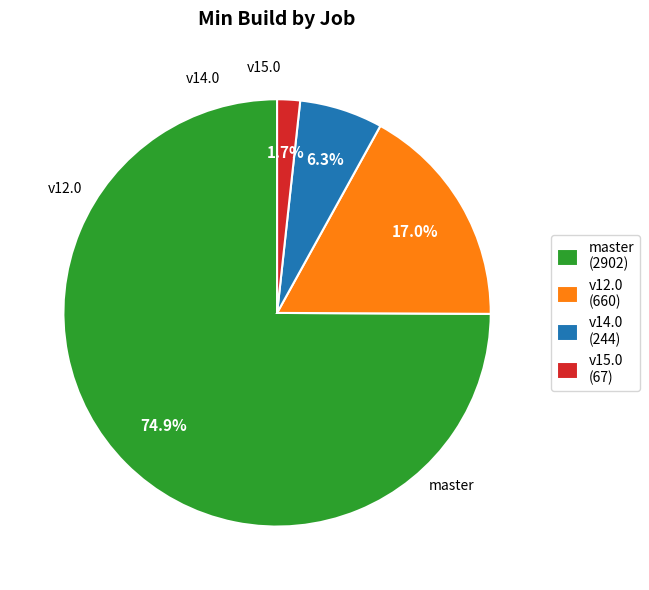

Rank the categories by value from lowest to highest.

v15.0 (67), v14.0 (244), v12.0 (660), master (2902)